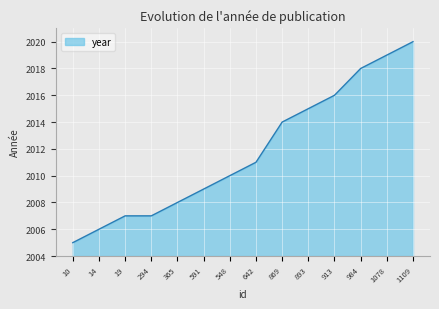

How many lines are shown in the chart?

1